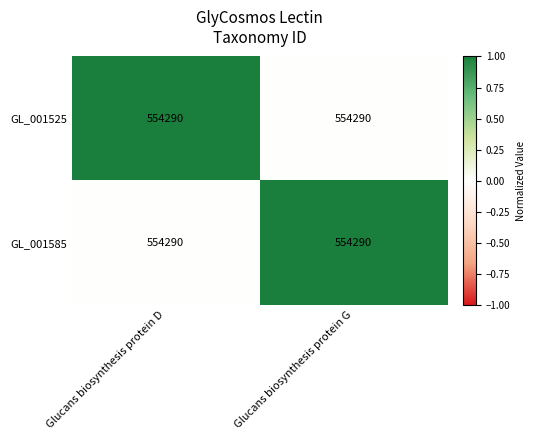

At which category is the sum across all series the highest?

Glucans biosynthesis protein D